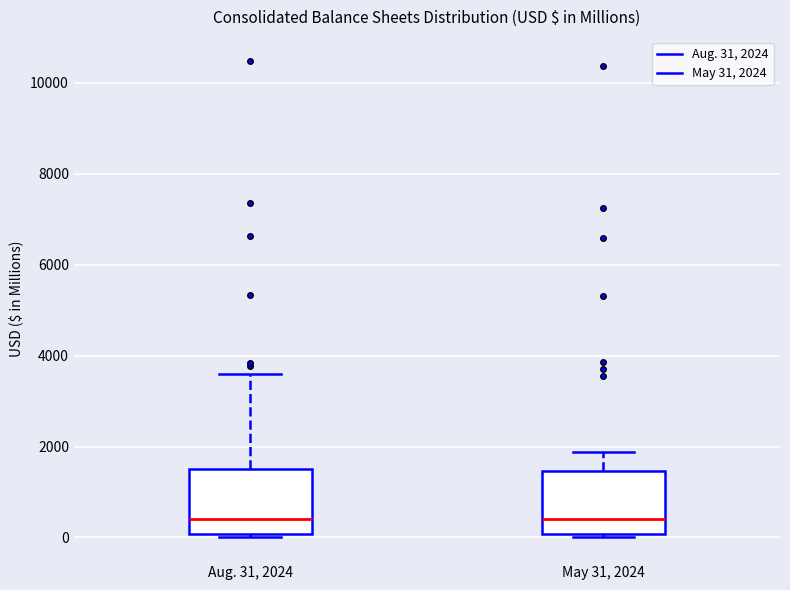

Reading left to right, transcribe this box plot: for each box, give where its median line is, the range the box spans, and where its two whiskers end, as read against the y-axis. The values are not printed on the chart, so give them approximately, as read against the axis.

Aug. 31, 2024: median 400, box 0 to 1600, whiskers 0 (just below the box's lower edge) to 3600
May 31, 2024: median 400, box 0 to 1400, whiskers 0 (just below the box's lower edge) to 1800